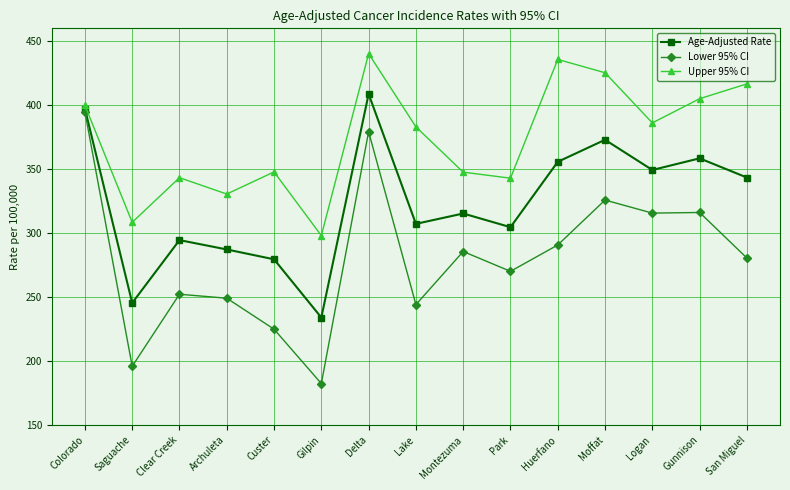

What is the average value of the Age-Adjusted Rate series?

323.6